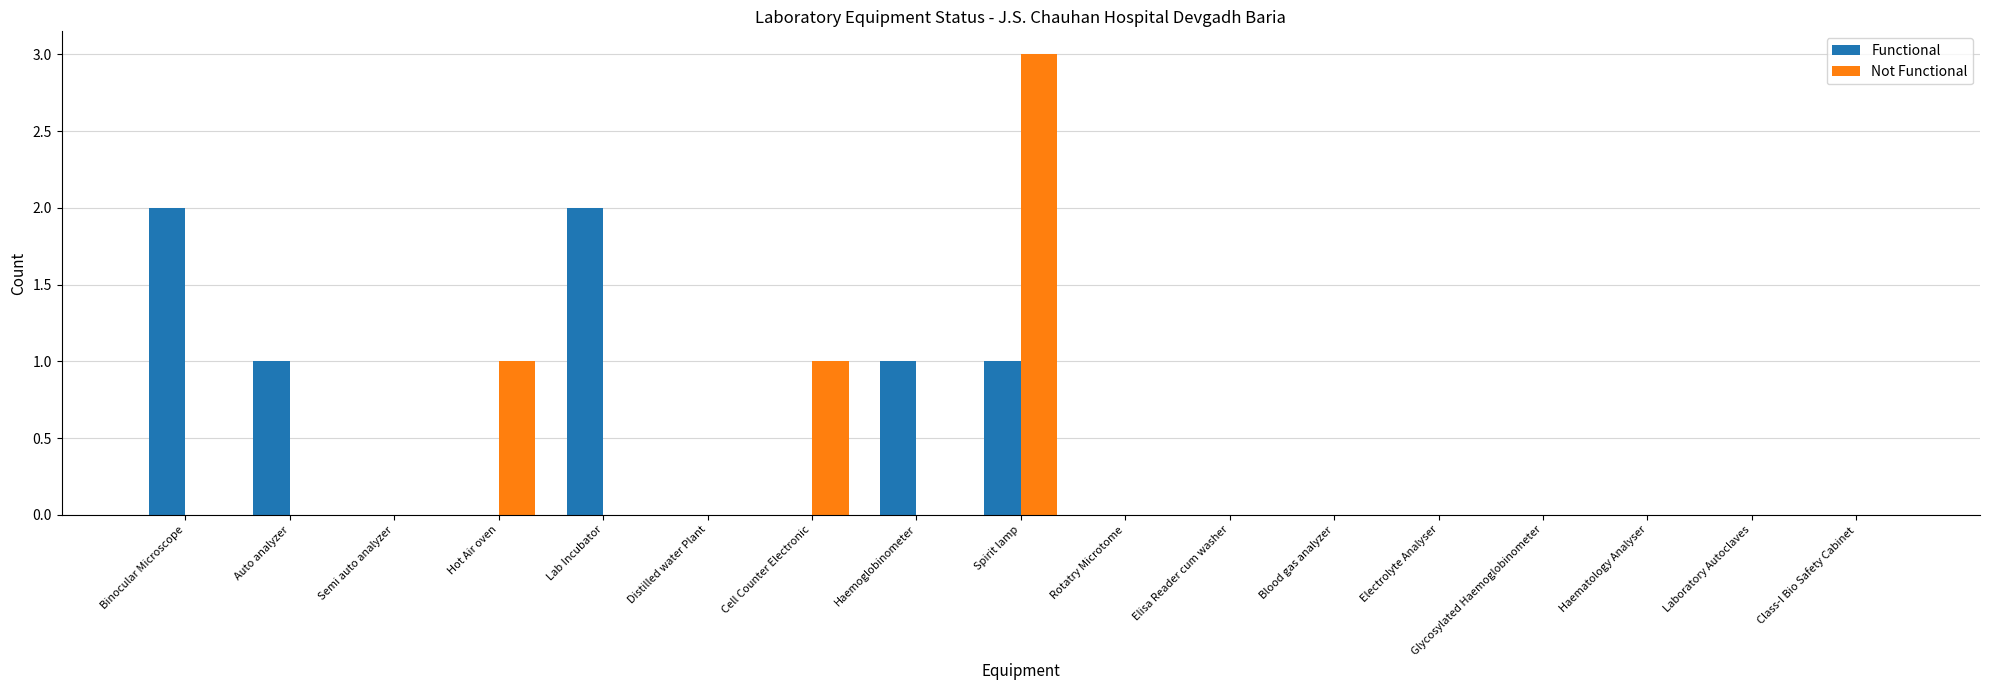

Is it true that Functional equals 0 at Hot Air oven?

True